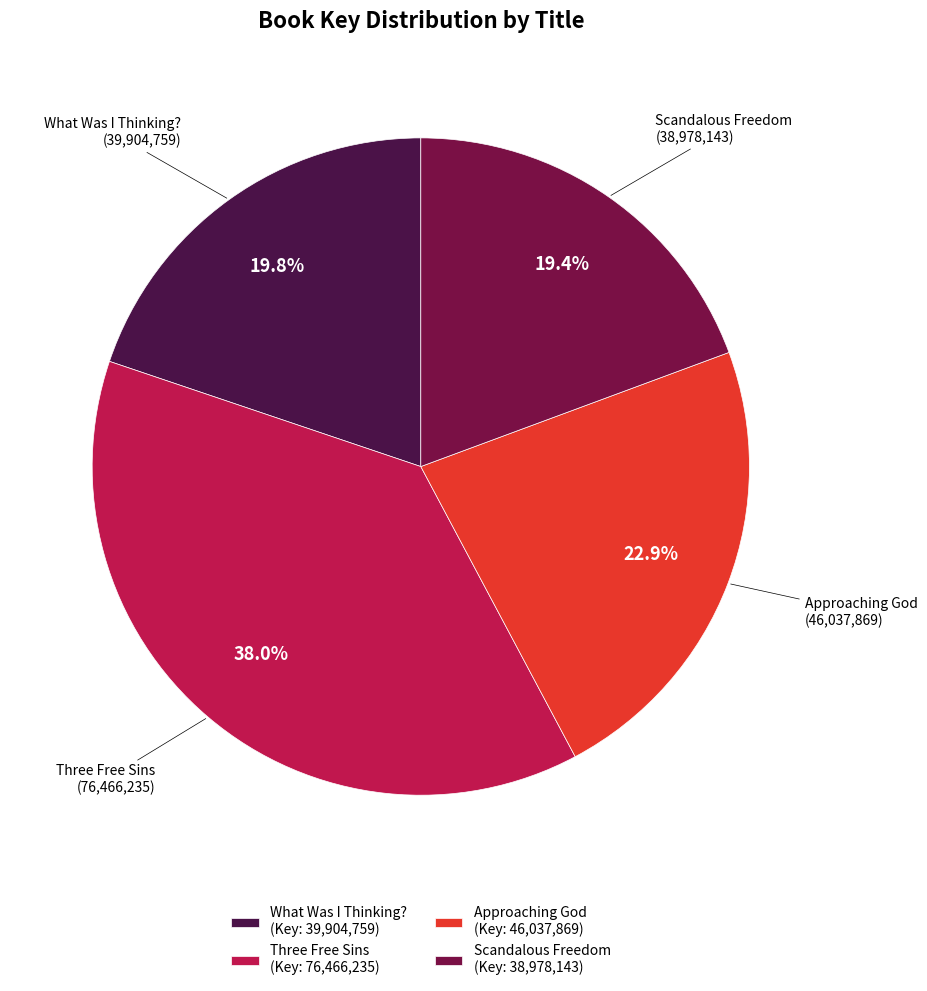

What percentage do Scandalous Freedom and What Was I Thinking? together represent?

39.2%